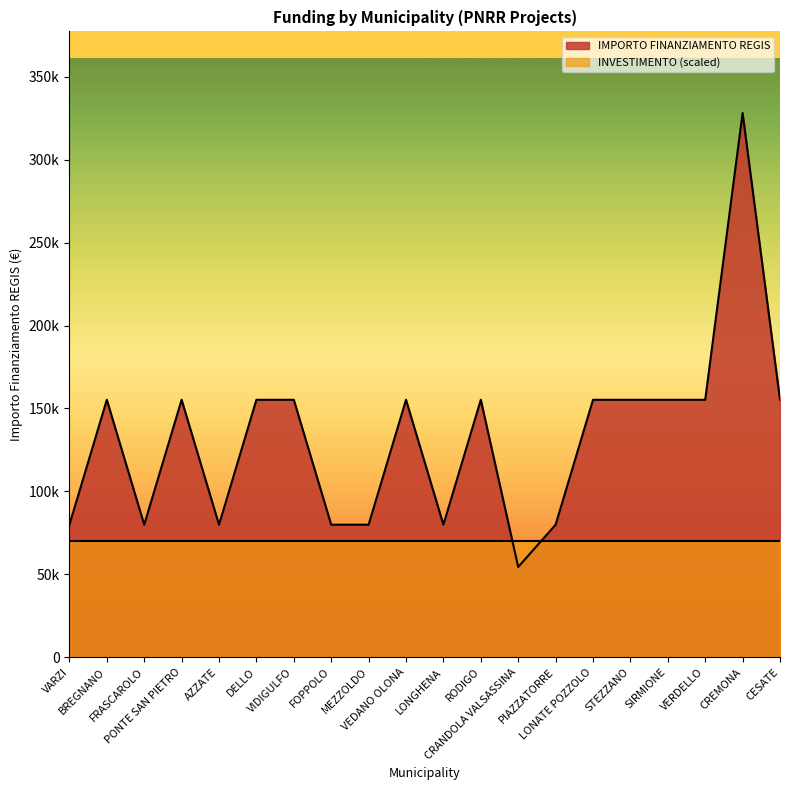

The chart shows a value of 328160 at CREMONA. True or false?

True